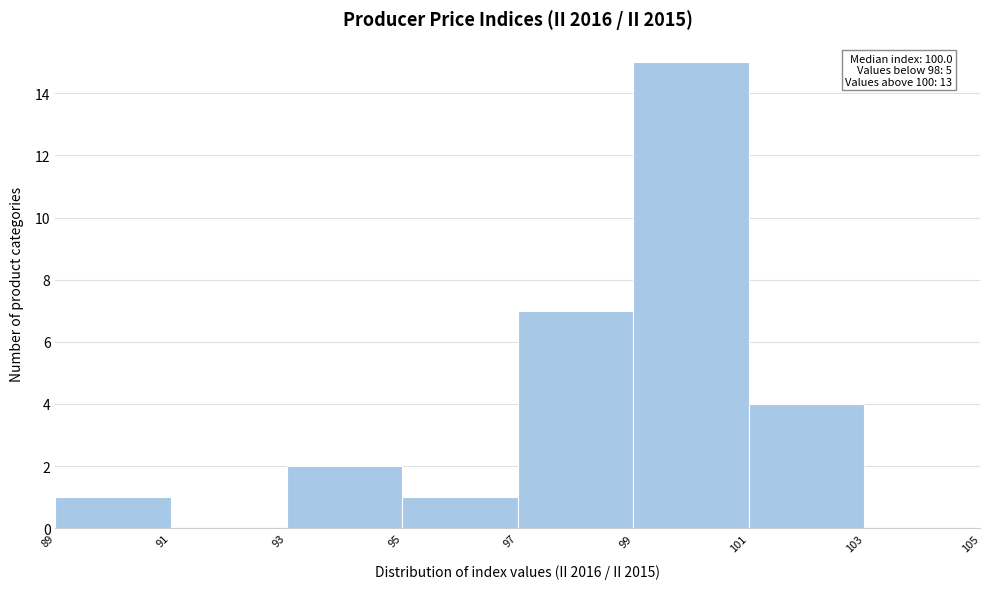

Over which range of the x-axis is the bar tallest?

99 to 101